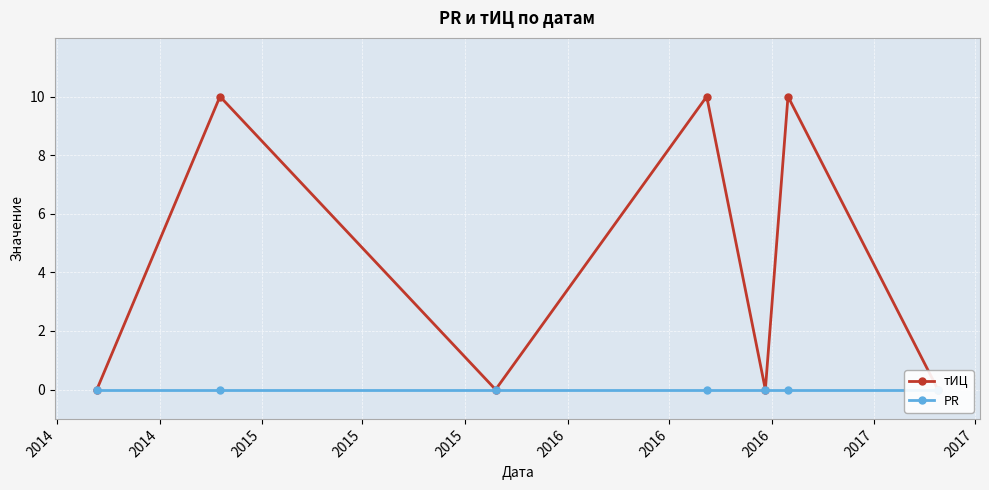

Rank the series by their maximum value, from highest to lowest.

тИЦ, PR